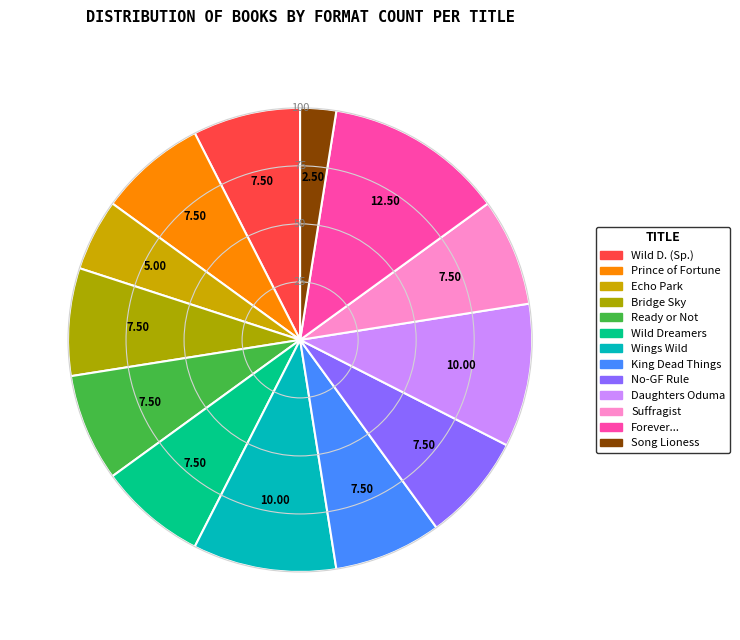

Count the number of slices in the pie.

13